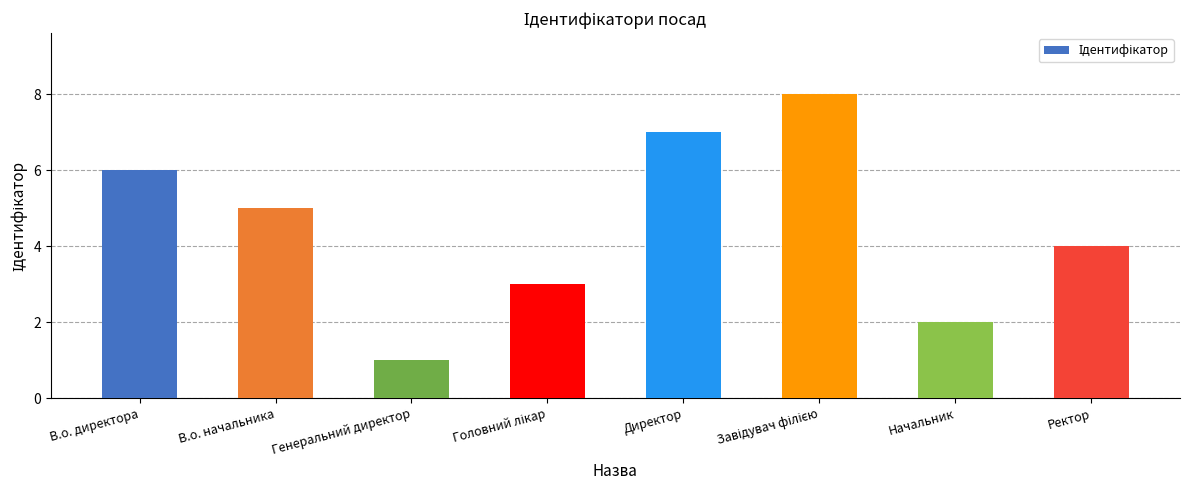

Reading left to right, what are all the values shown in this chart?

6	5	1	3	7	8	2	4